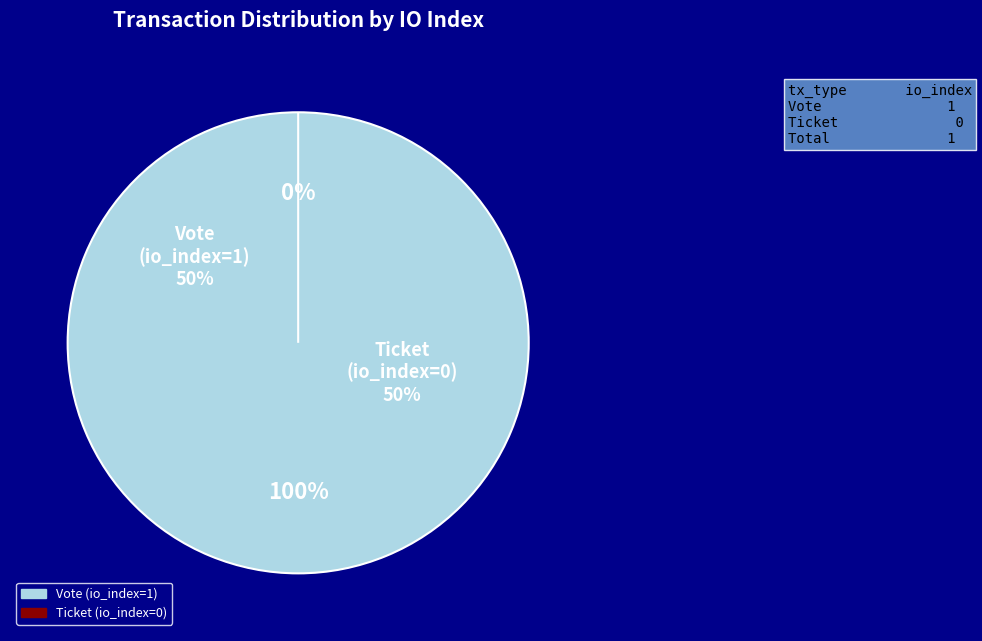

Which category has the smallest portion of the pie?

Ticket (io_index=0)